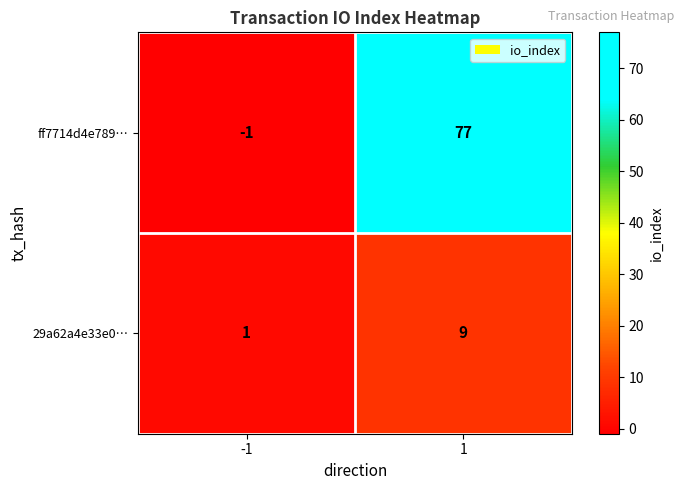

Which series has the largest total across all categories?

ff7714d4e789…